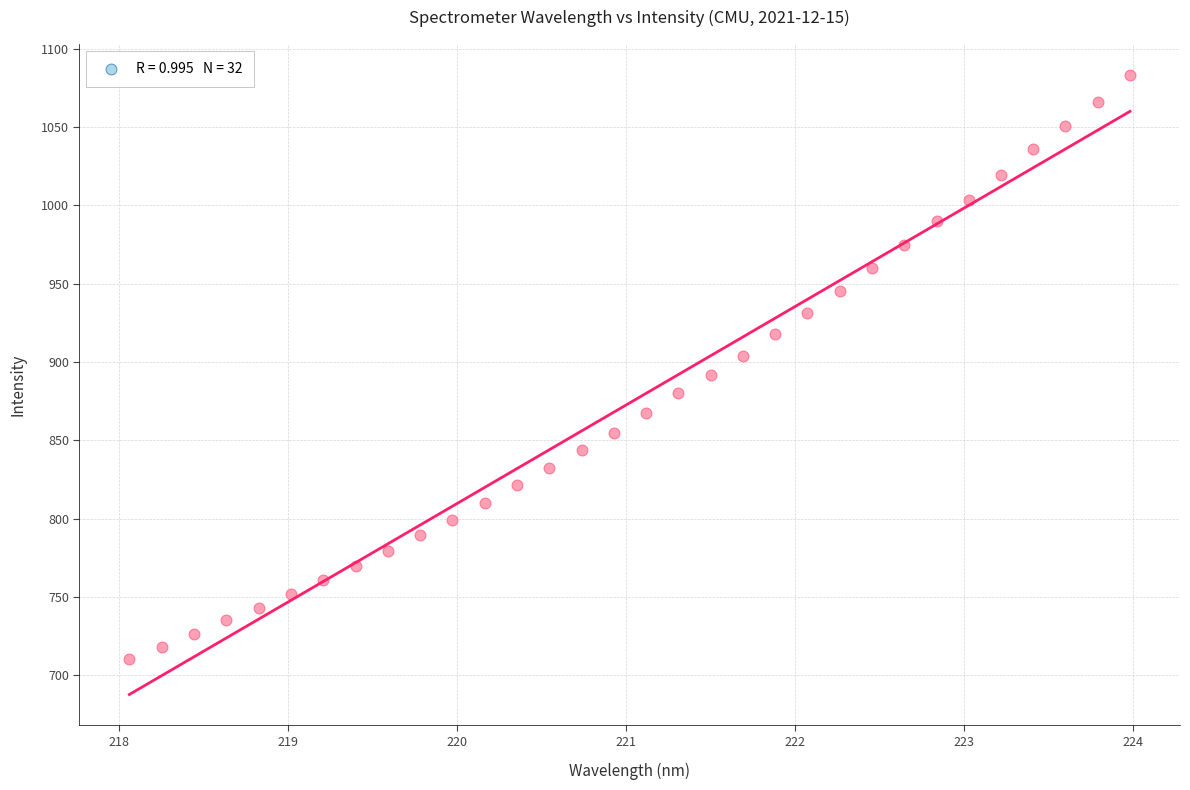

What is the range of X values (max minus min)?

5.9